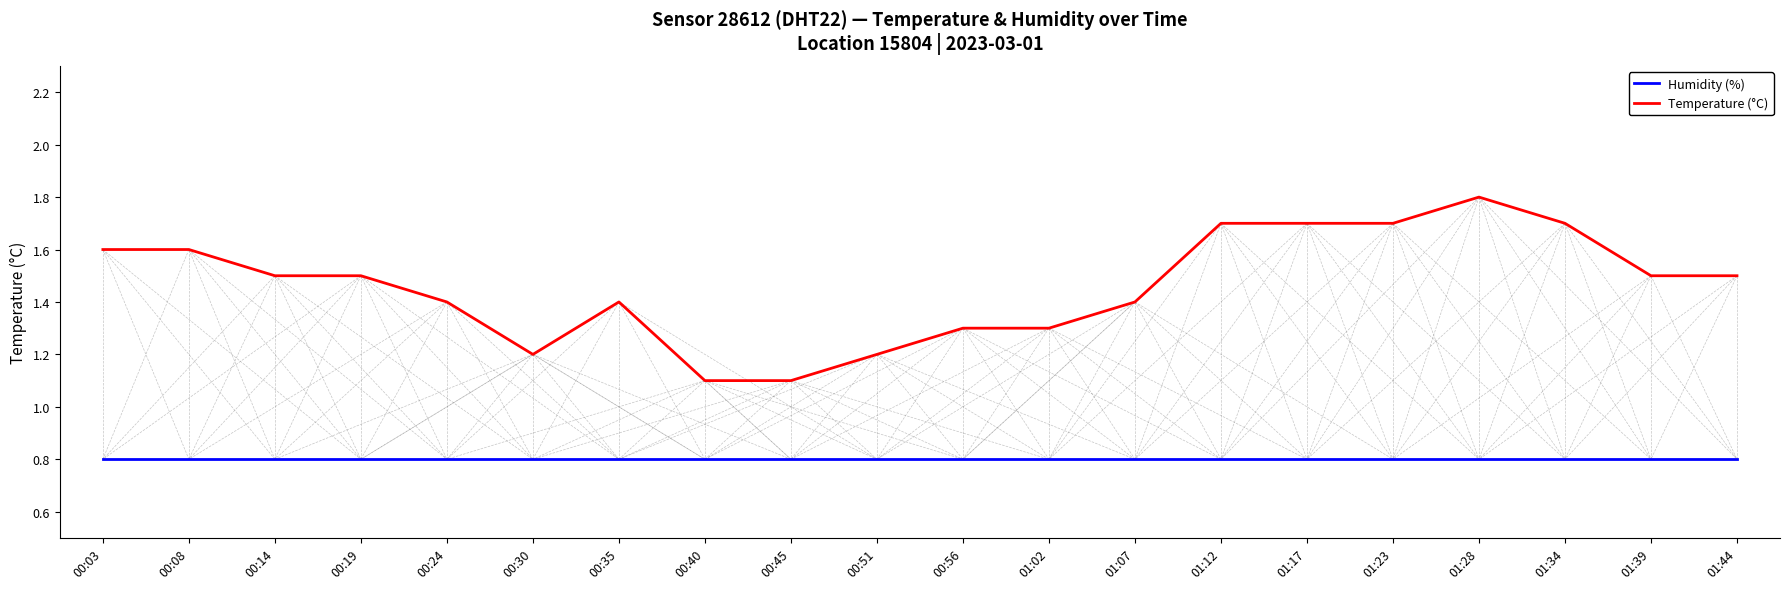

What is the difference between the maximum and minimum values in the Temperature (°C) series?

0.7